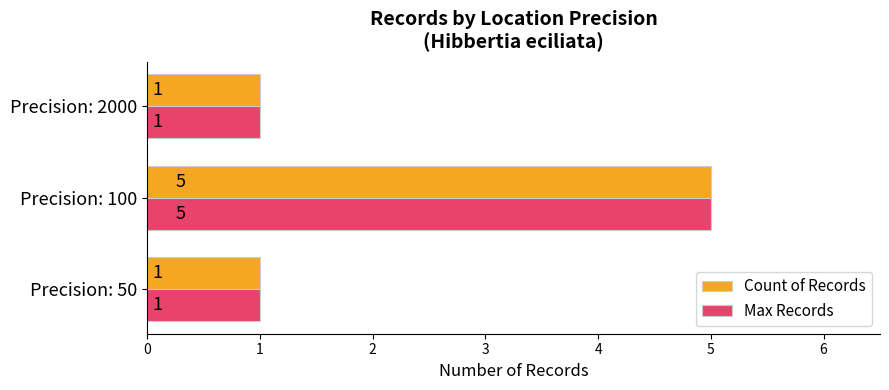

How many Max Records values are between 1 and 5?

3